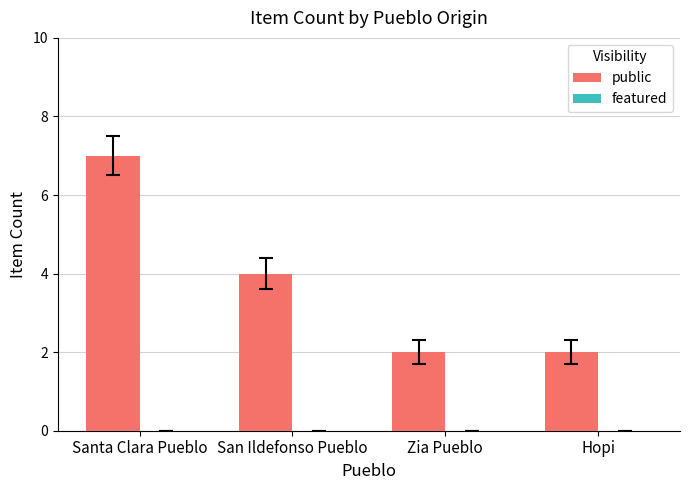

What position from the left is Zia Pueblo?

3